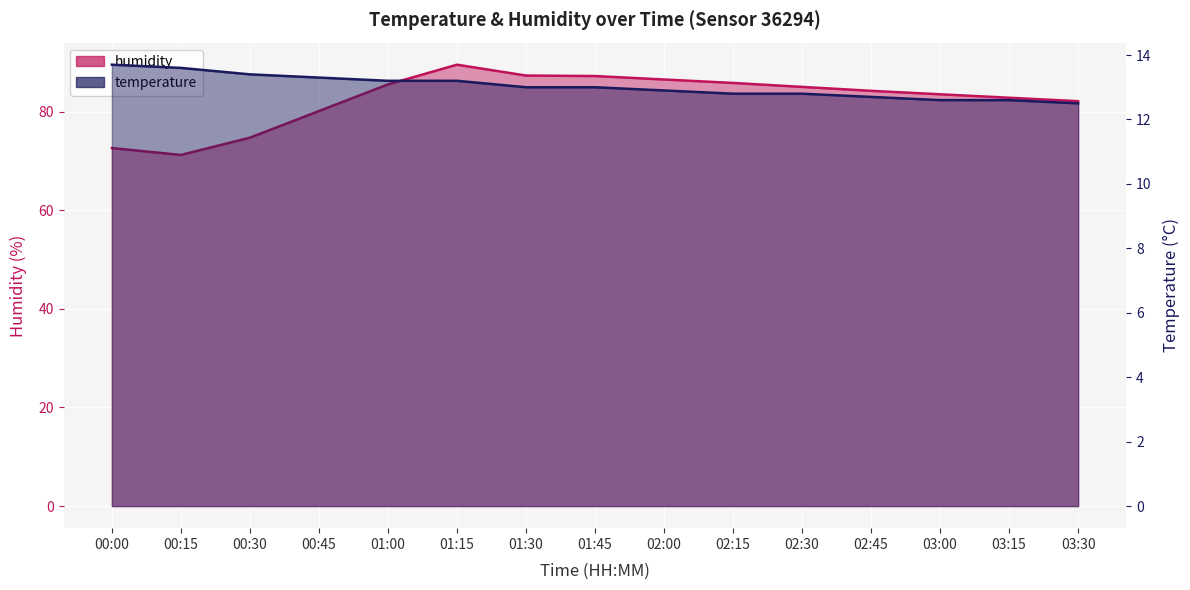

What is the difference between the maximum and minimum values in the temperature series?

1.2